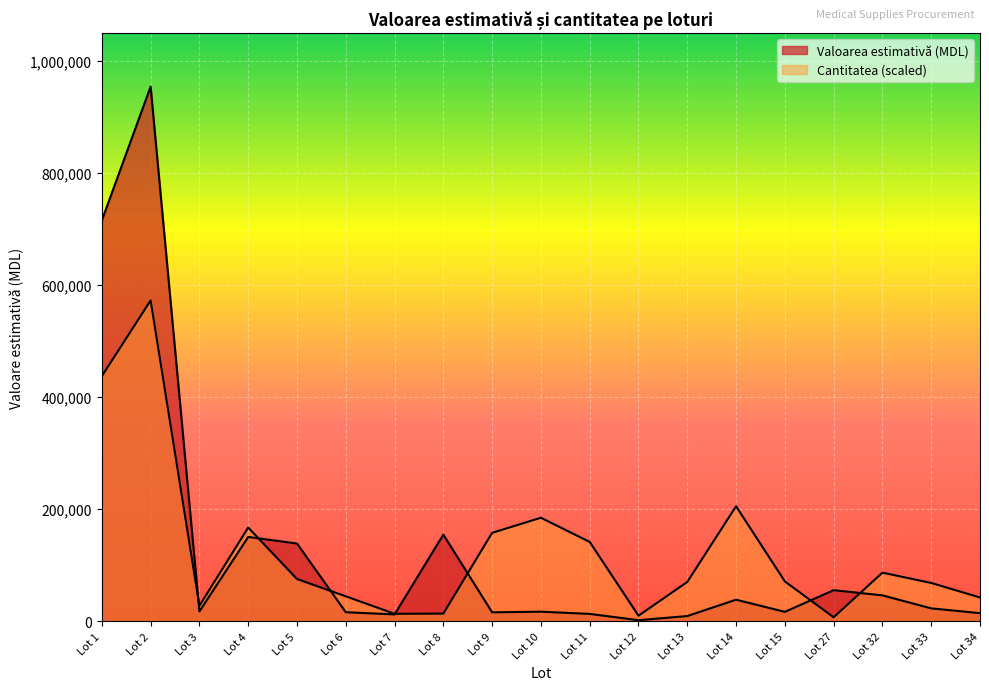

Where is the first local maximum for Valoarea estimativă (MDL)?

Lot 2